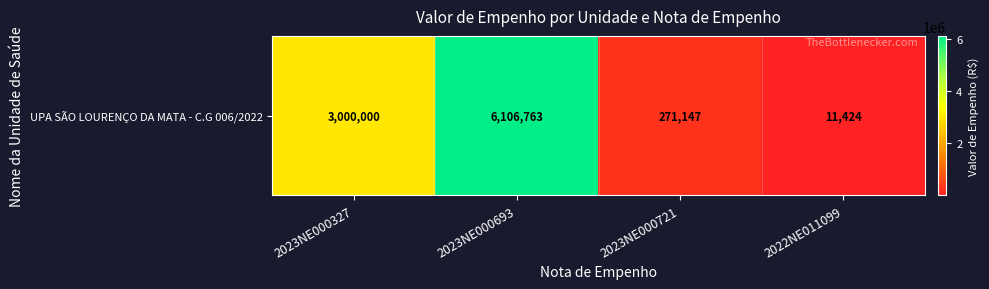

Where is the data nearest to the value 3059093?

2023NE000327